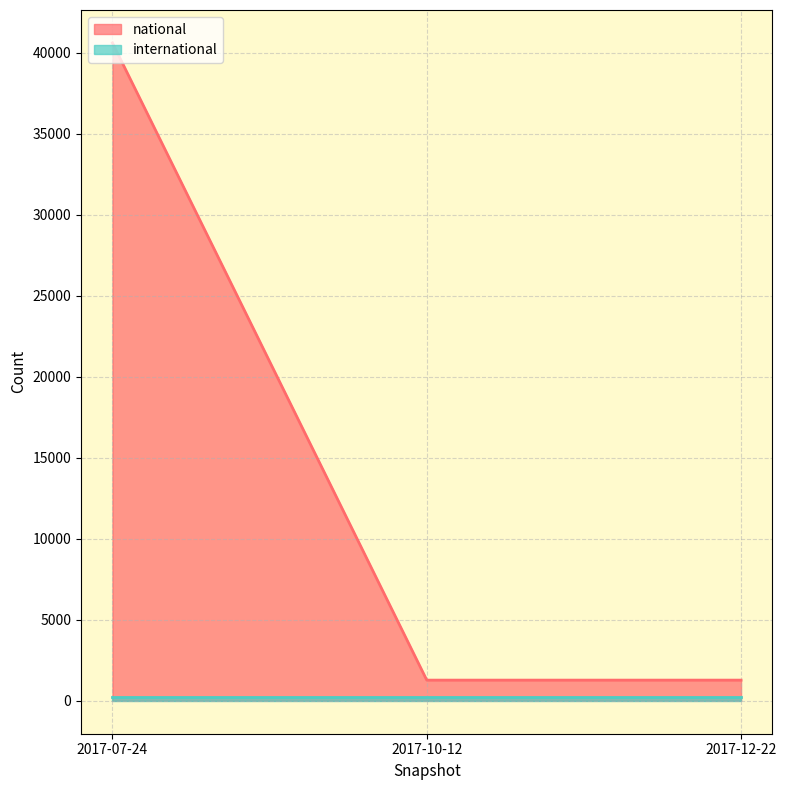

List the labels in order of value, smallest first.

2017-10-12, 2017-12-22, 2017-07-24